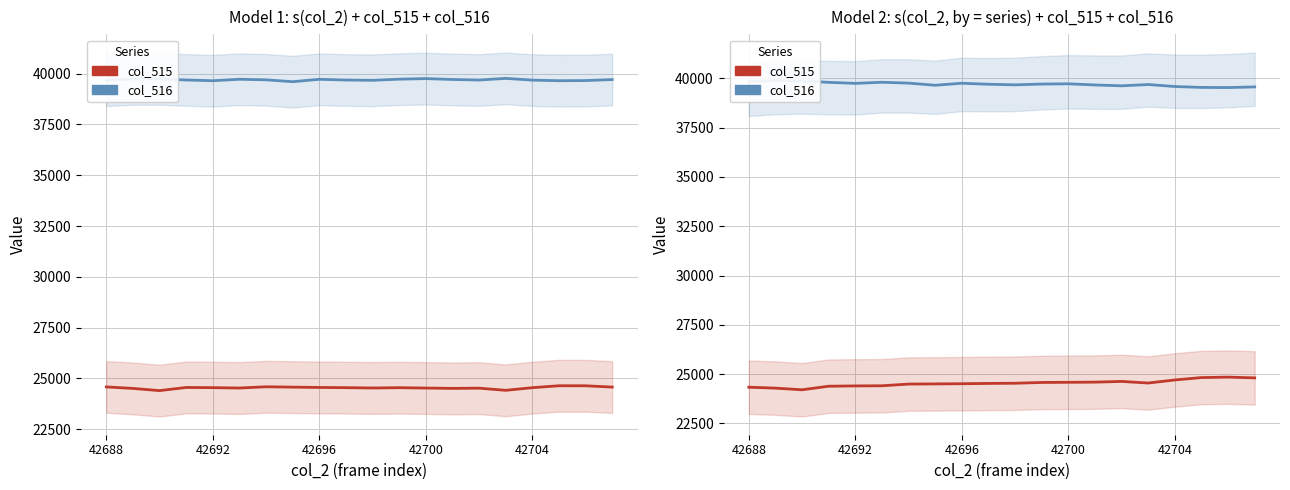

At which category is the sum across all series the highest?

18